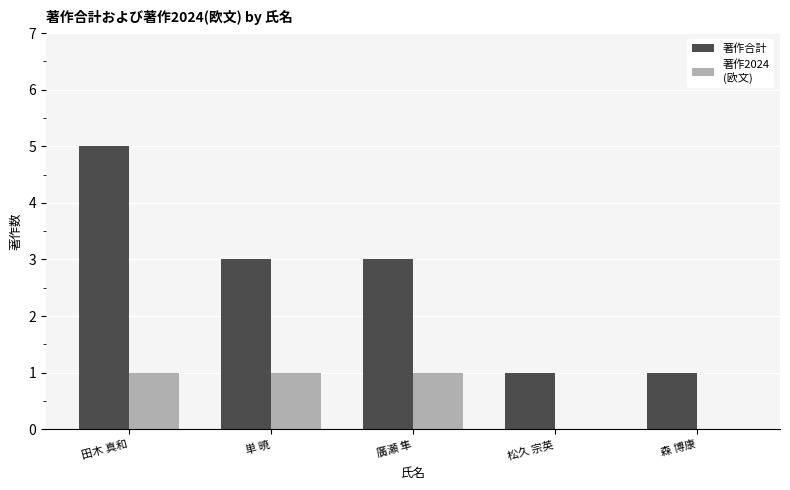

At which category is the sum across all series the highest?

田木 真和